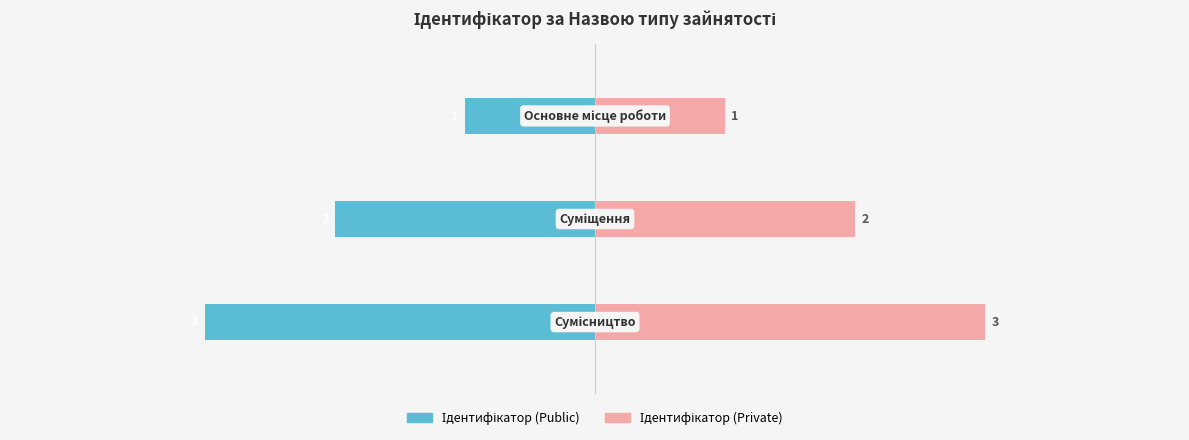

Rank the series by their maximum value, from highest to lowest.

Ідентифікатор (Private), Ідентифікатор (Public)